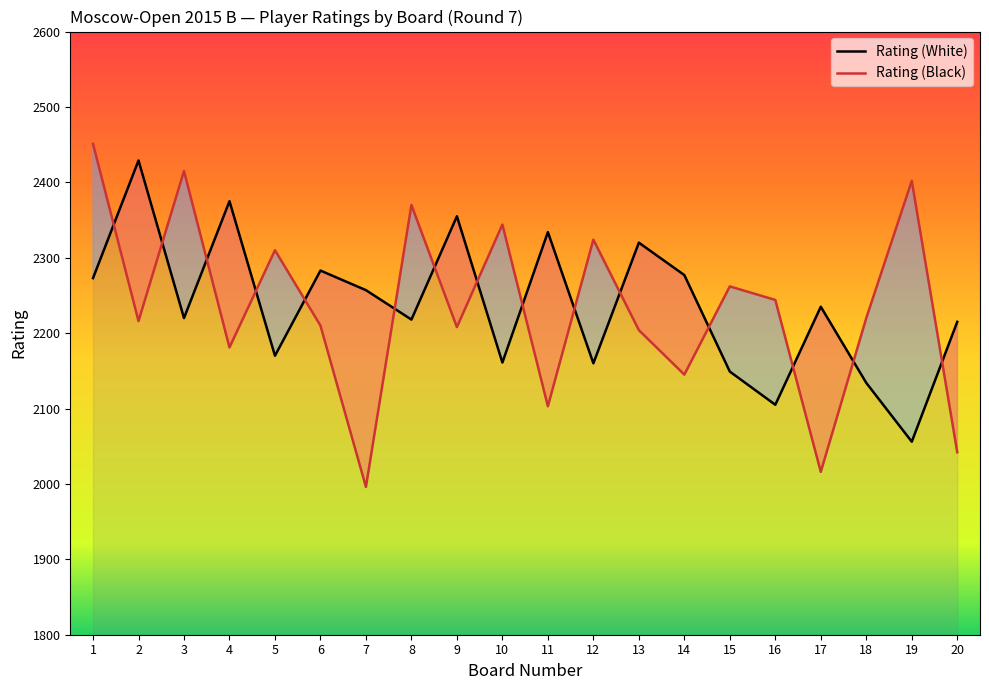

How many lines are shown in the chart?

2